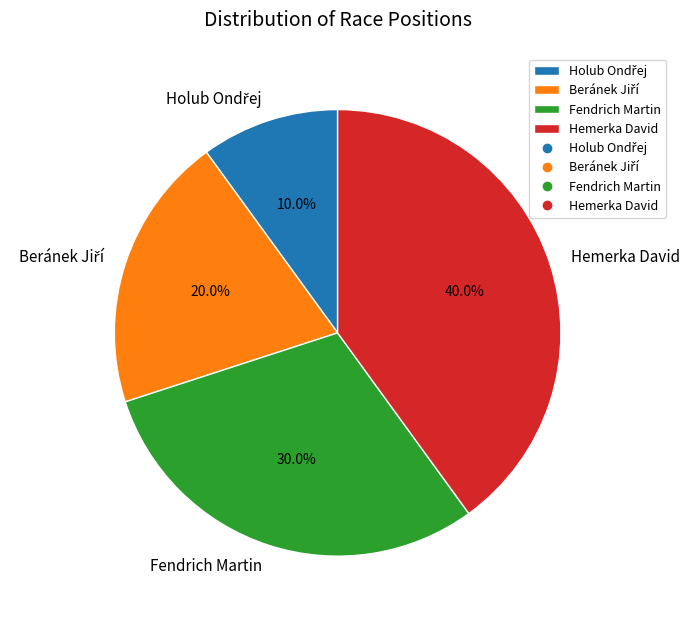

Is it true that Fendrich Martin is 36% of the pie?

False